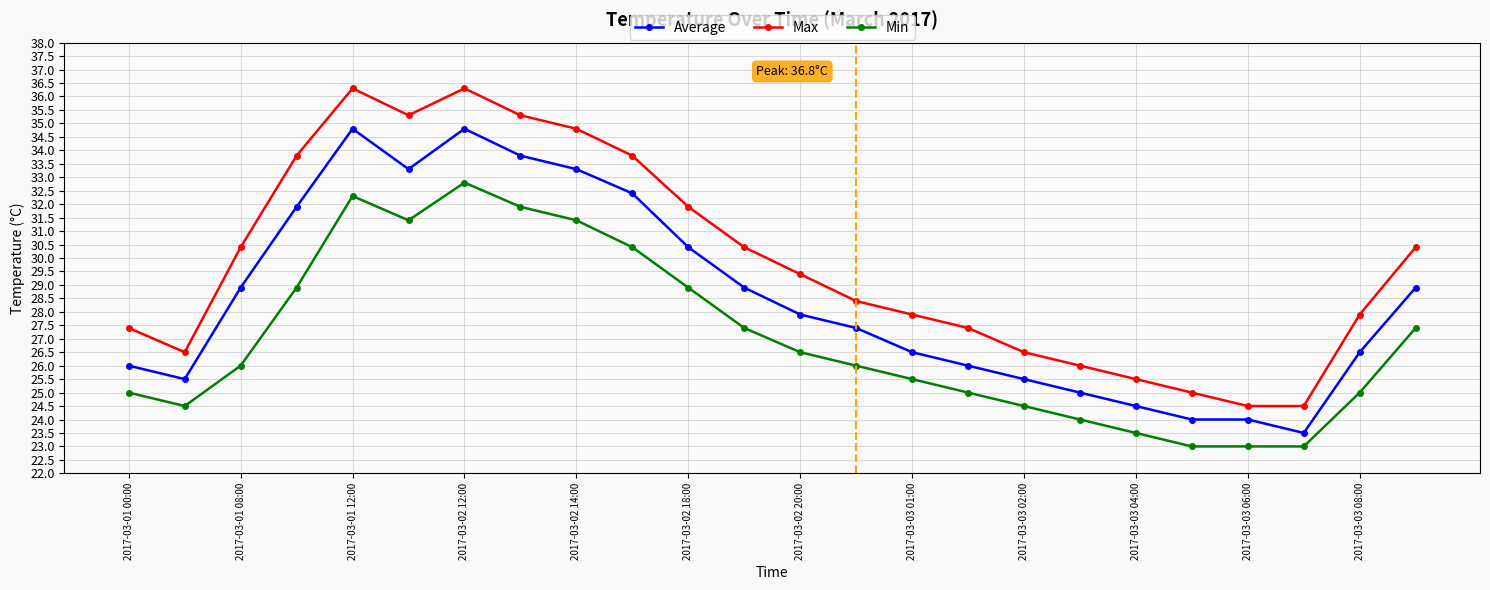

True or false: Min has more than 0 points higher than both neighbors.

True